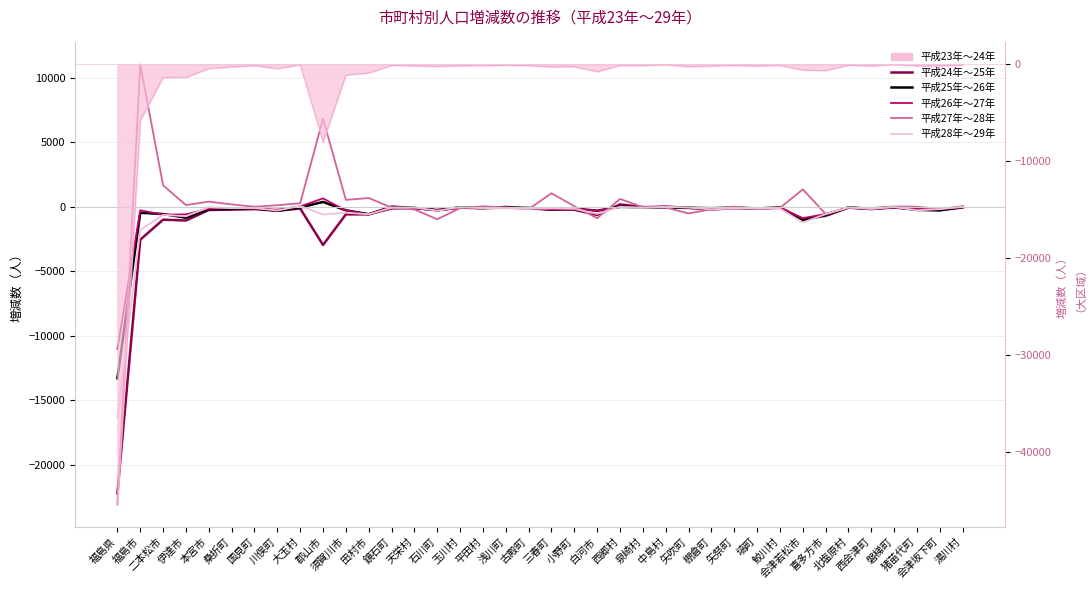

What is the difference between the 平成27年～28年 values at 伊達市 and 郡山市?

6693